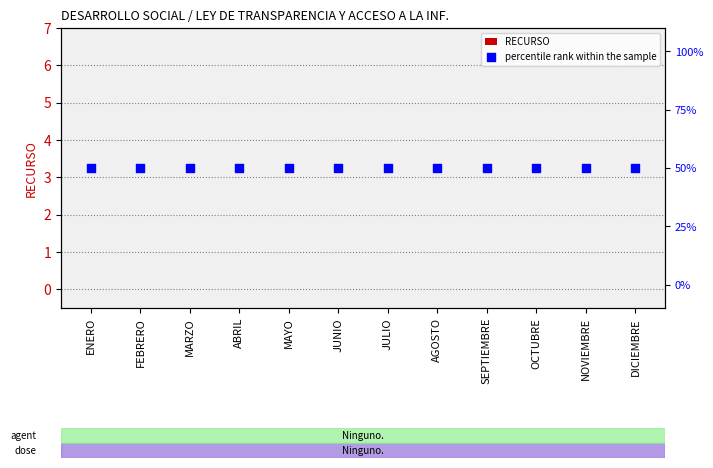

Which series has the largest Y range (max minus min)?

RECURSO